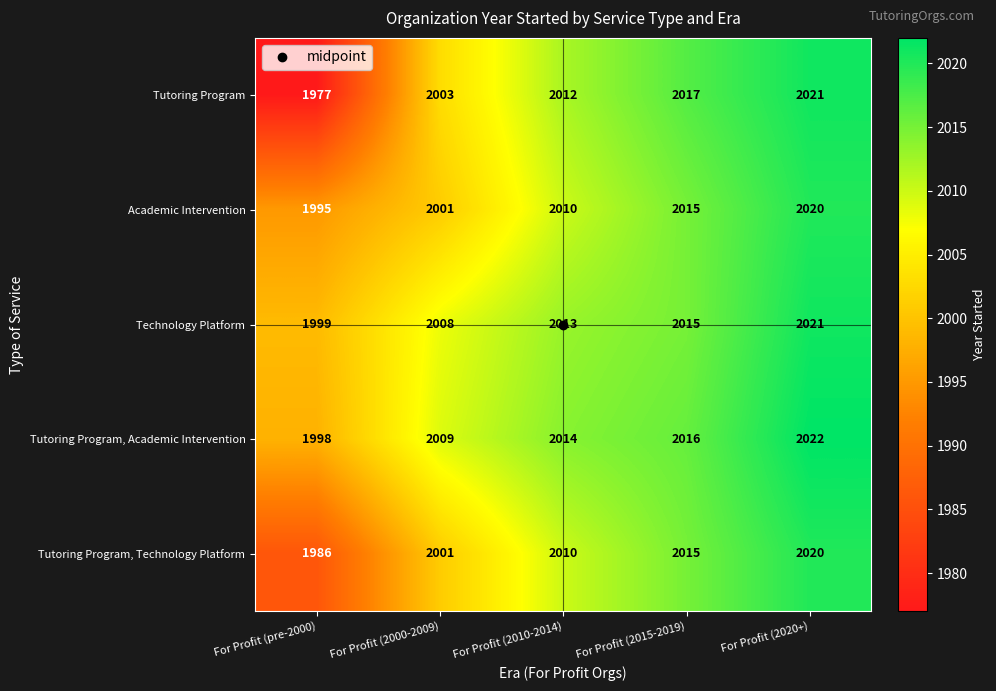

What is the average value of the Tutoring Program series?

2006